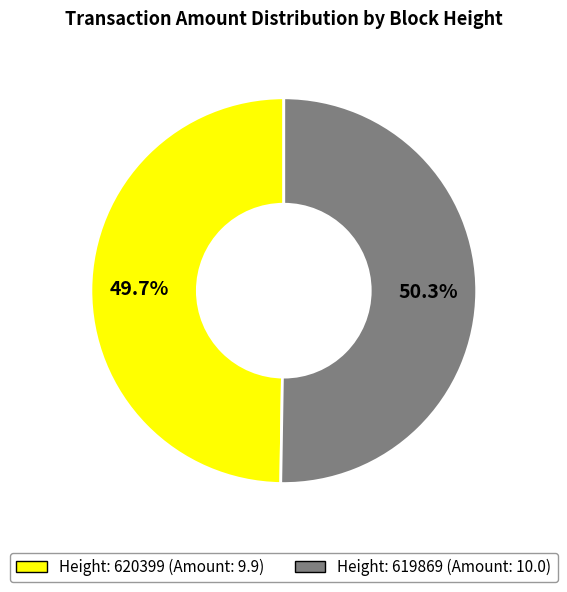

Does any single category account for the majority?

Yes